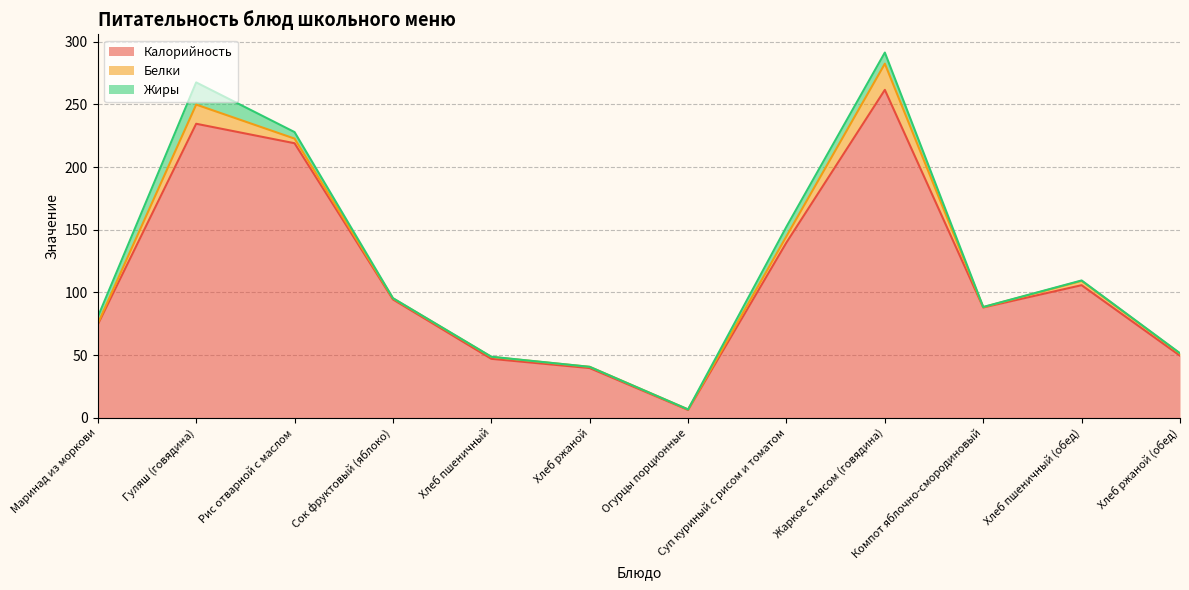

How many interior local peaks does the Калорийность series have?

3